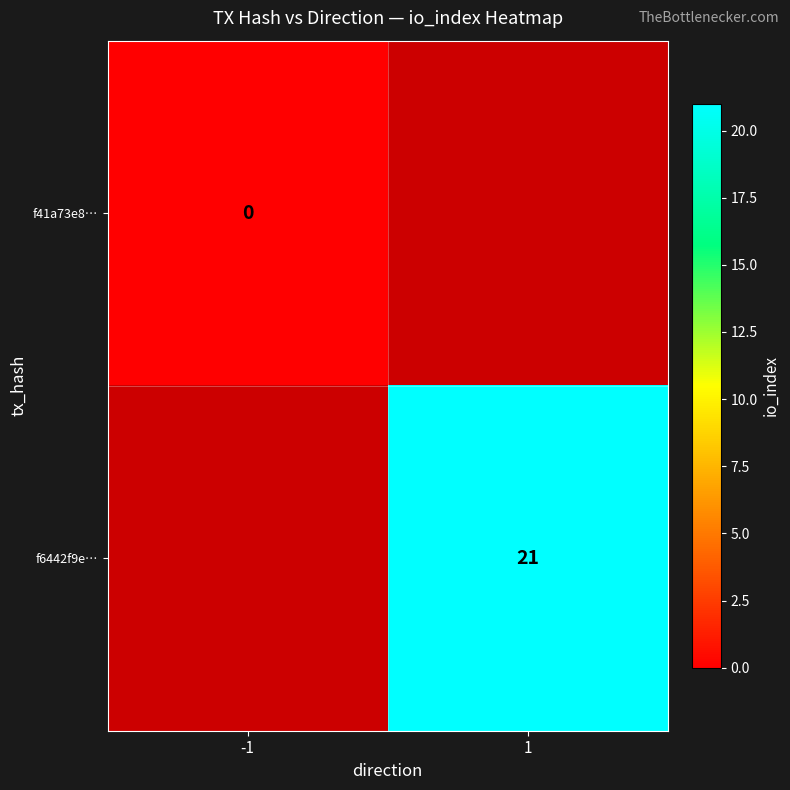

Between -1 and 1, which is larger?

1